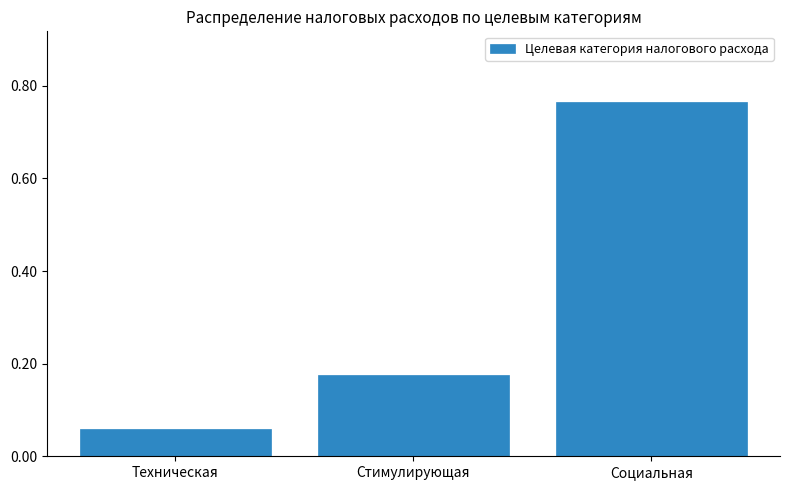

What is the change in value from Техническая to Социальная?

+0.7